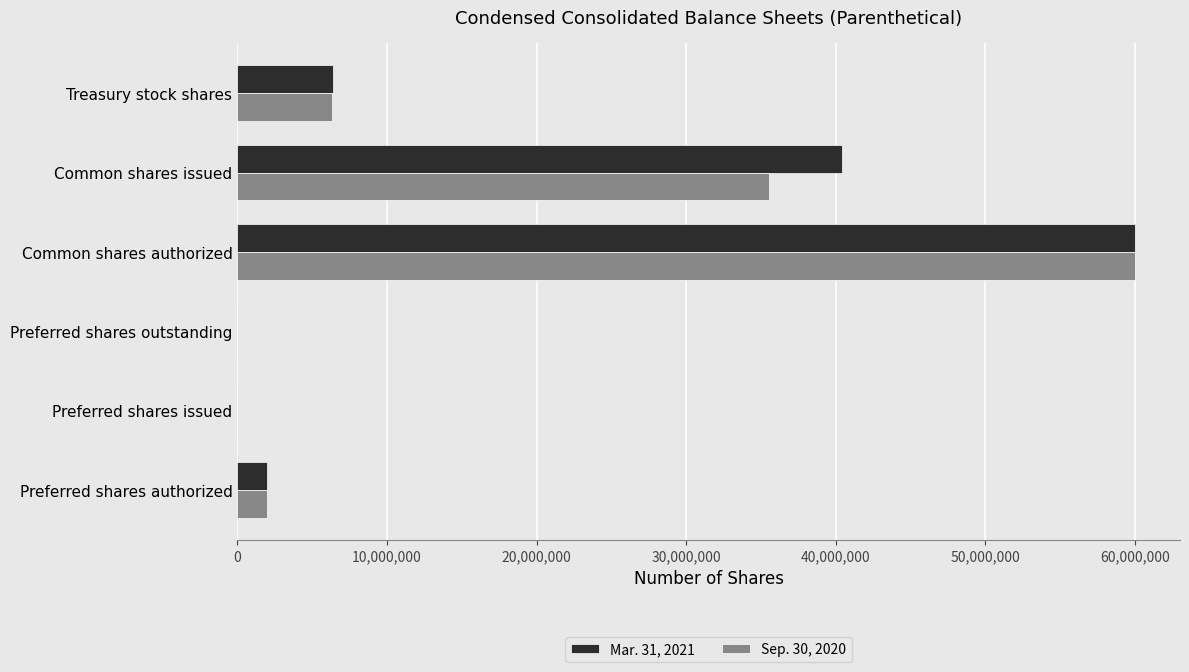

At which category does the chart reach its peak across all series?

Common shares authorized